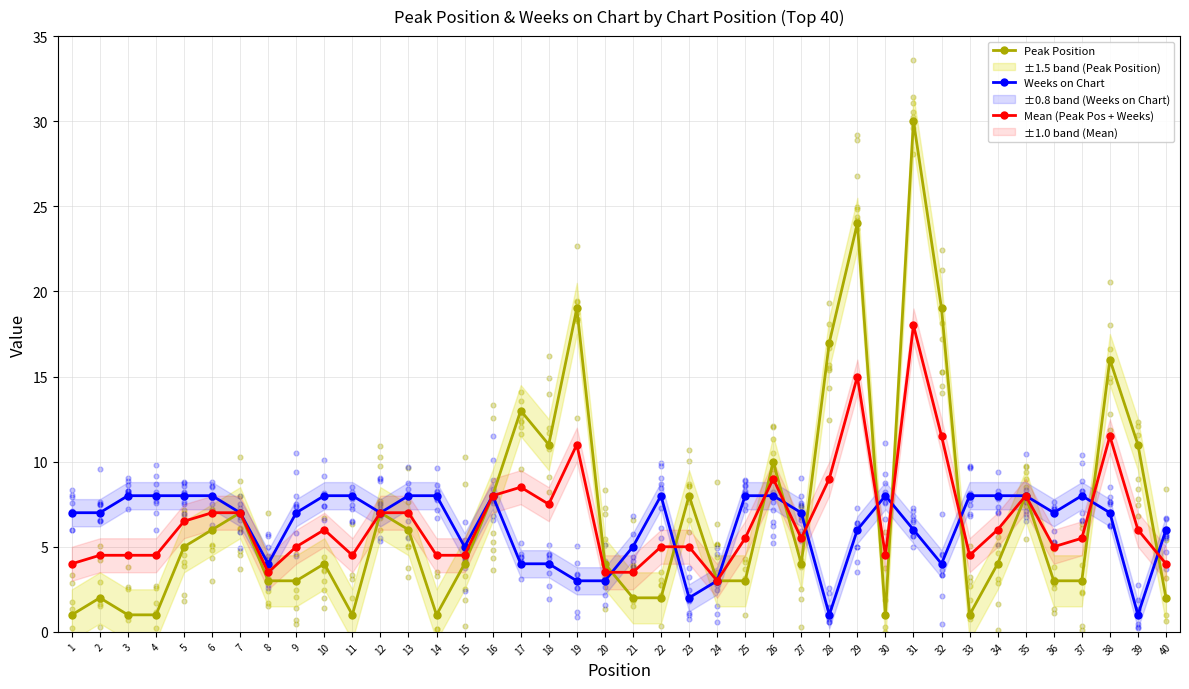

At how many categories does at least one series exceed 18?

4